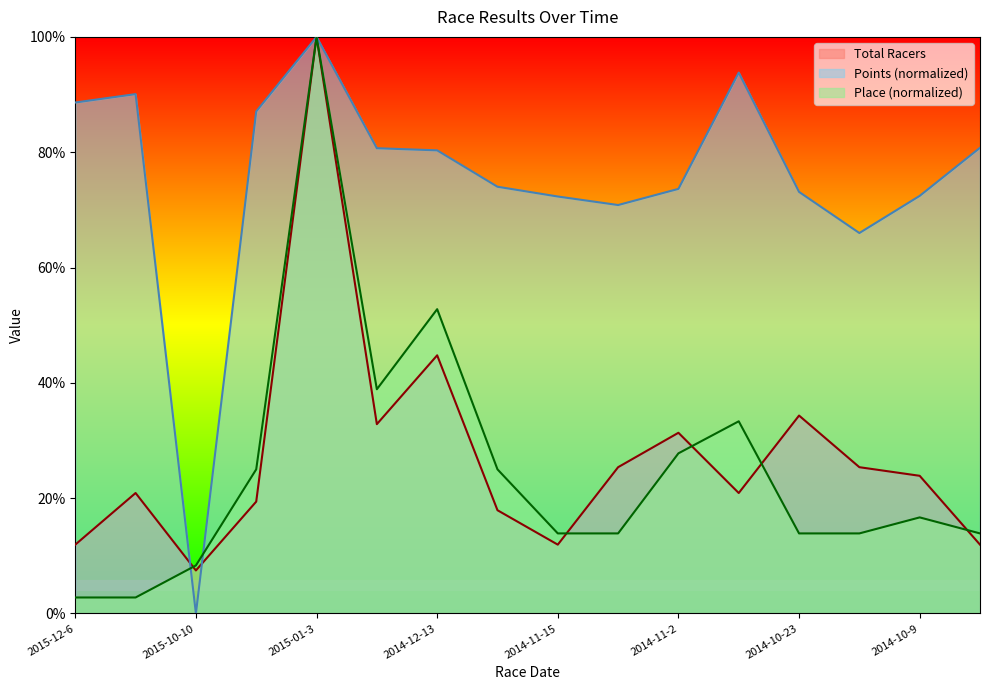

In Total Racers, how many points are higher than both neighbors (excluding endpoints)?

5